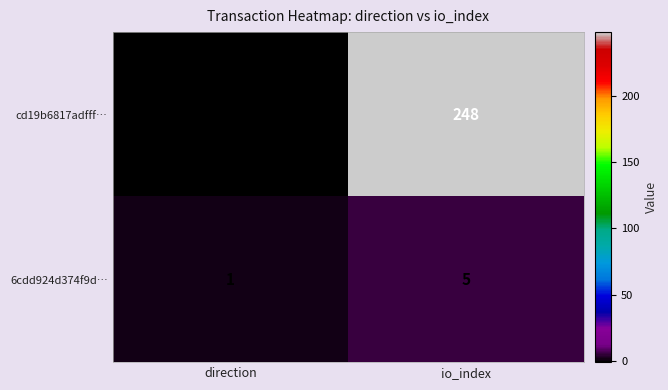

Is the value of 6cdd924d374f9d… at direction greater than the value of cd19b6817adfff… at io_index?

No